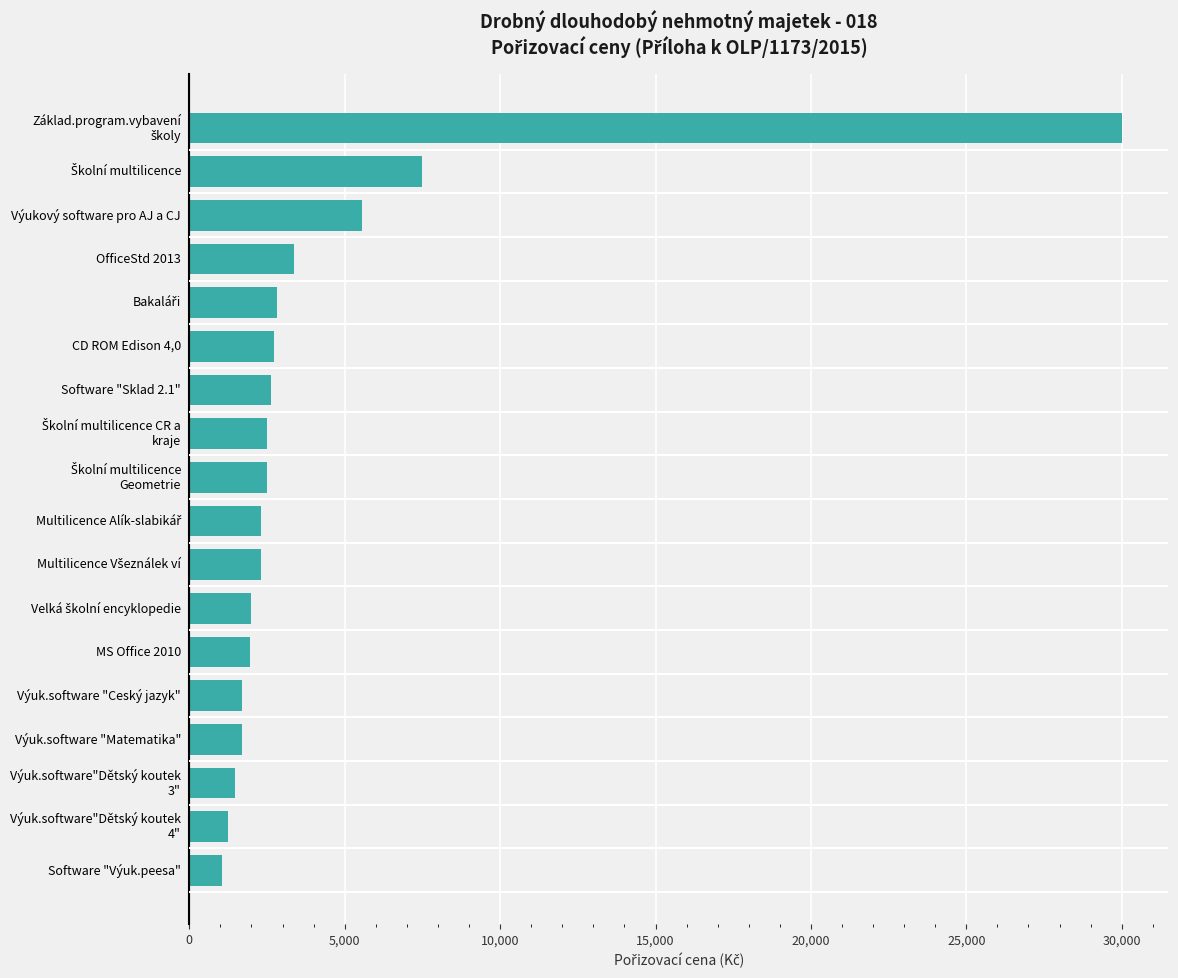

What is the approximate value at Výuk.software "Ceský jazyk"?

1680